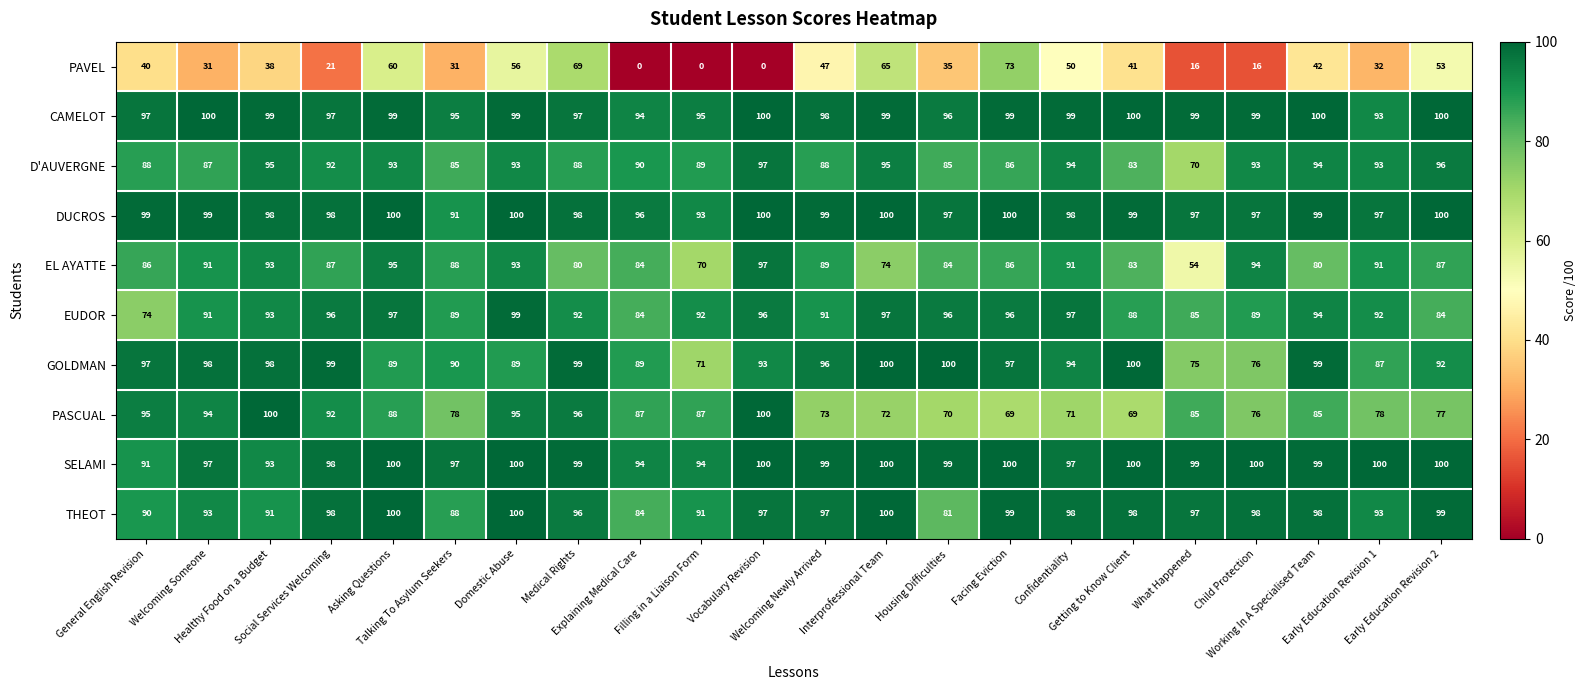

Which series has the largest total across all categories?

SELAMI